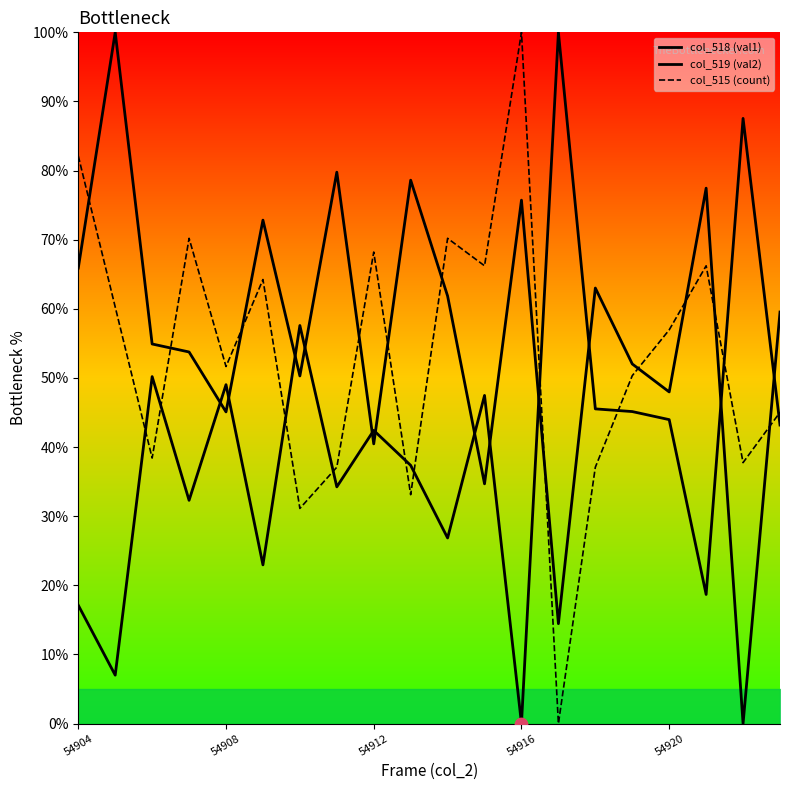

Which series reaches the minimum Y coordinate?

col_518 (val1)